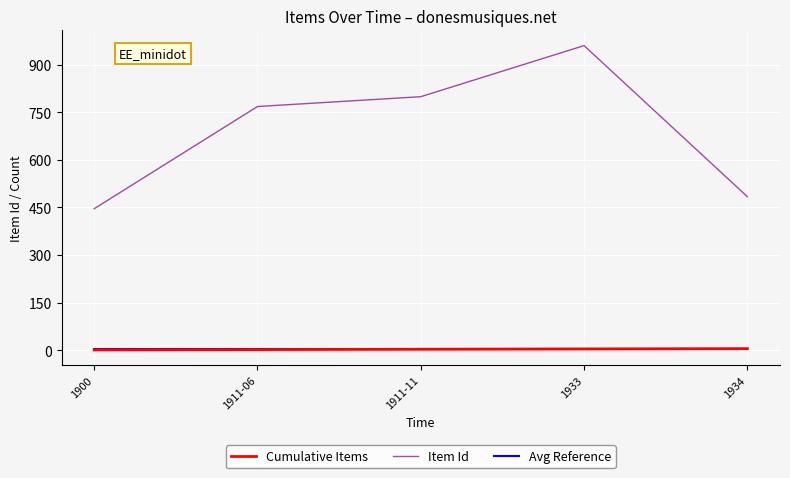

Which series has the widest spread of values?

Item Id